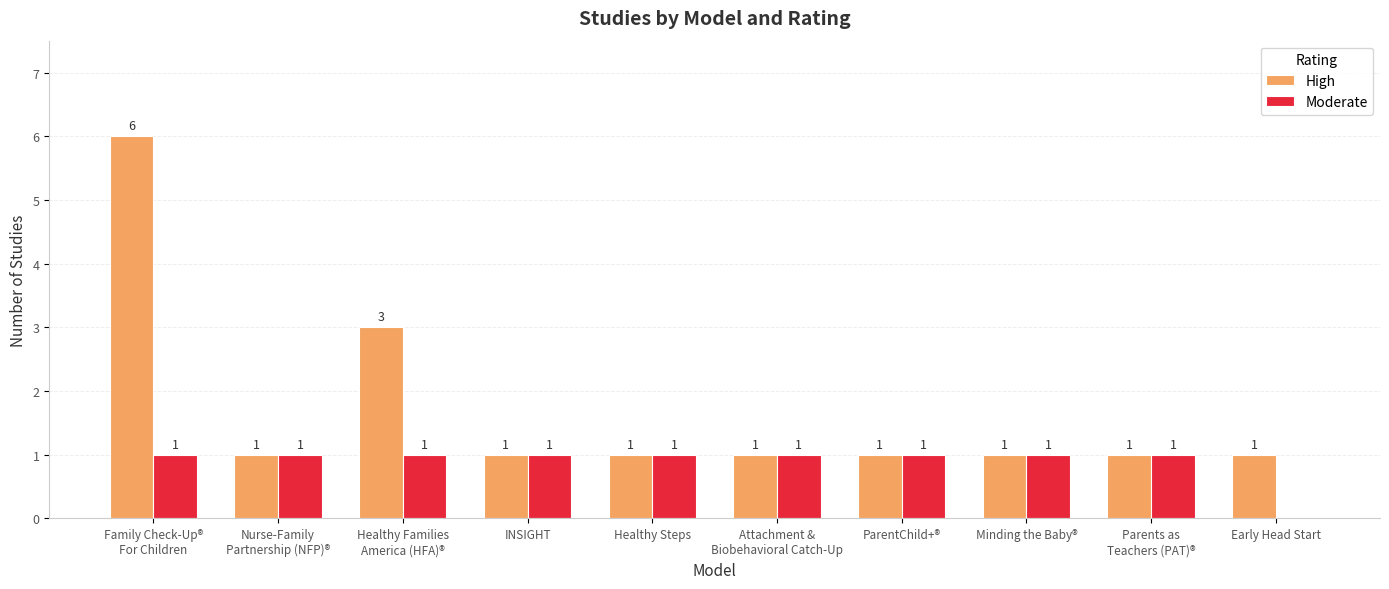

Which series has the largest total across all categories?

High